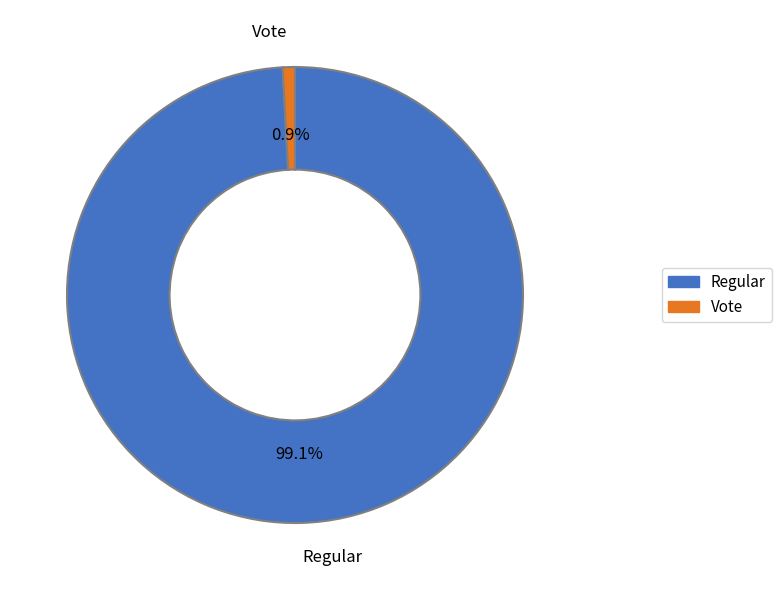

Between Regular and Vote, which is larger?

Regular